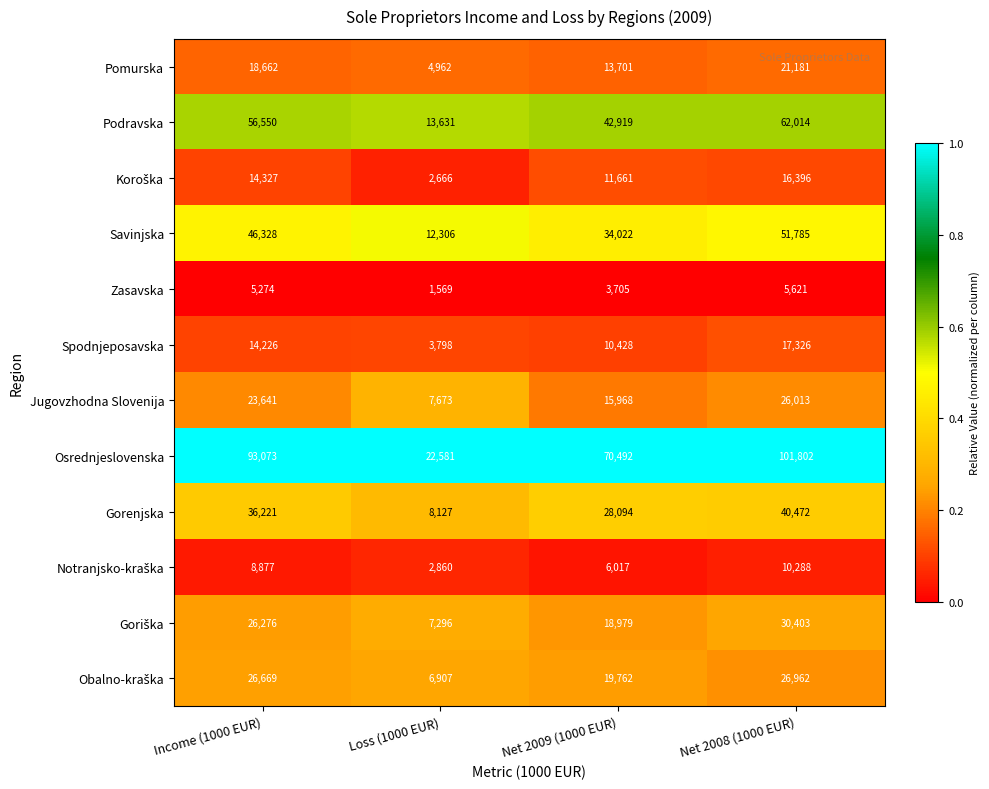

Which series changed the most between Income (1000 EUR) and Net 2009 (1000 EUR)?

Osrednjeslovenska